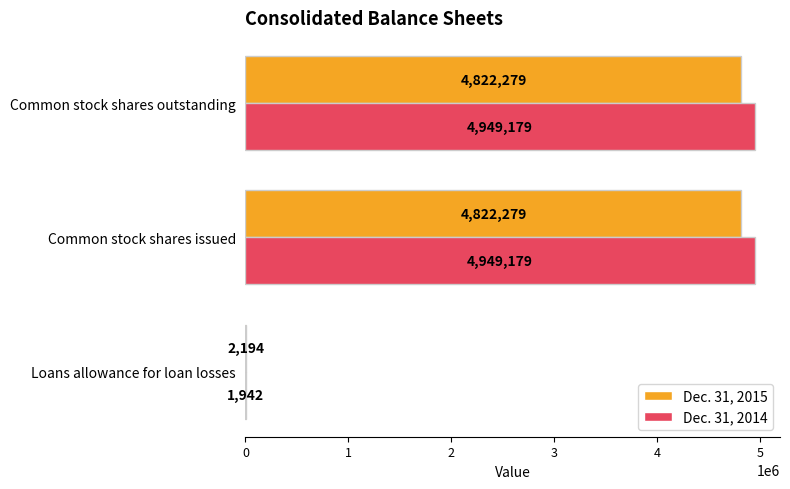

Where is Dec. 31, 2014 nearest to the value 2475560?

Loans allowance for loan losses